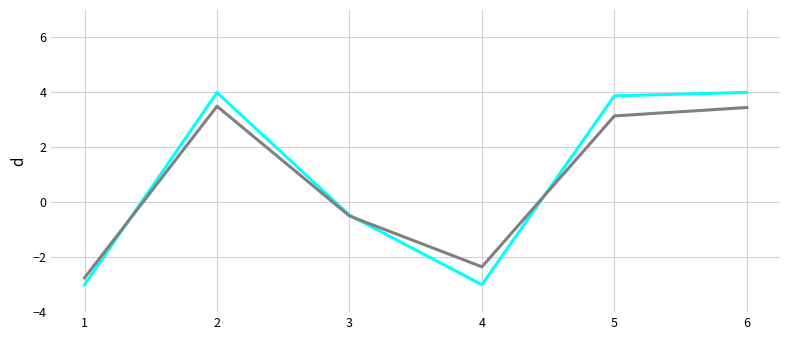

What is the total value across all series at 5?

7.0